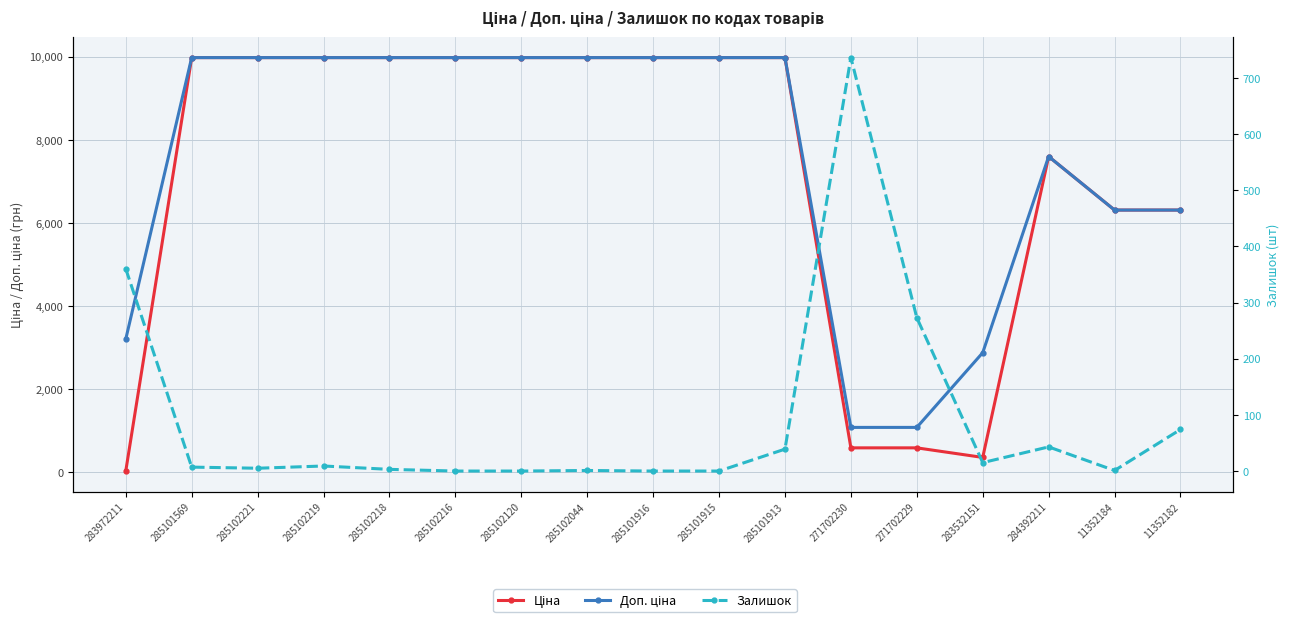

Is it true that Доп. ціна equals 3205.0 at 283972211?

True